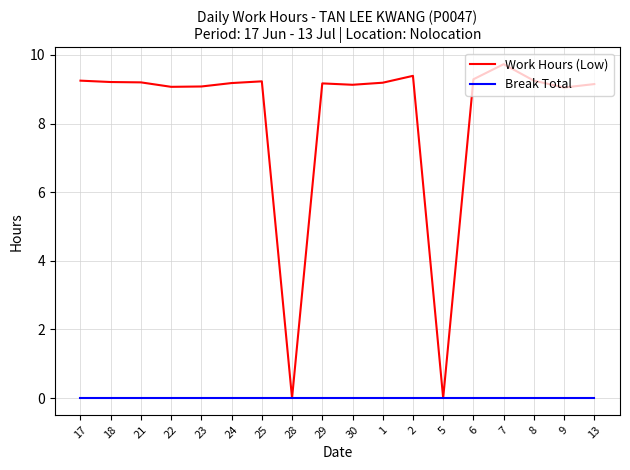

Which series has the widest spread of values?

Work Hours (Low)